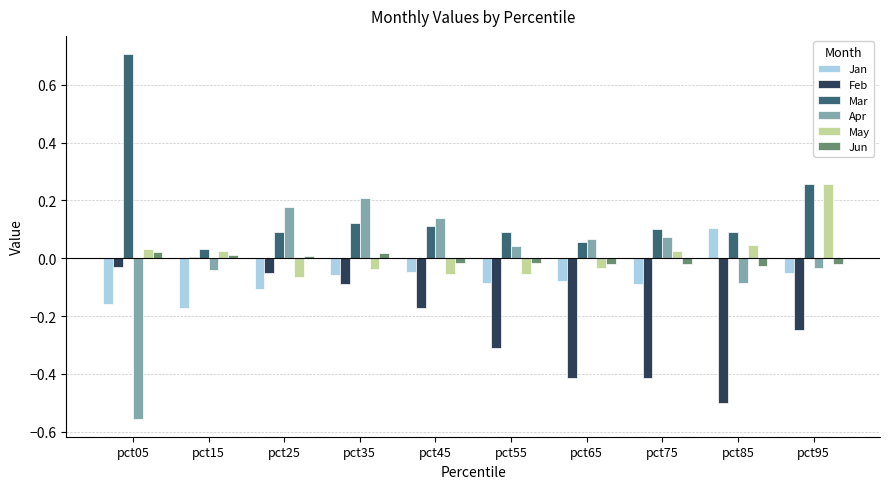

The Jan series shows -0.1 at pct25. True or false?

True